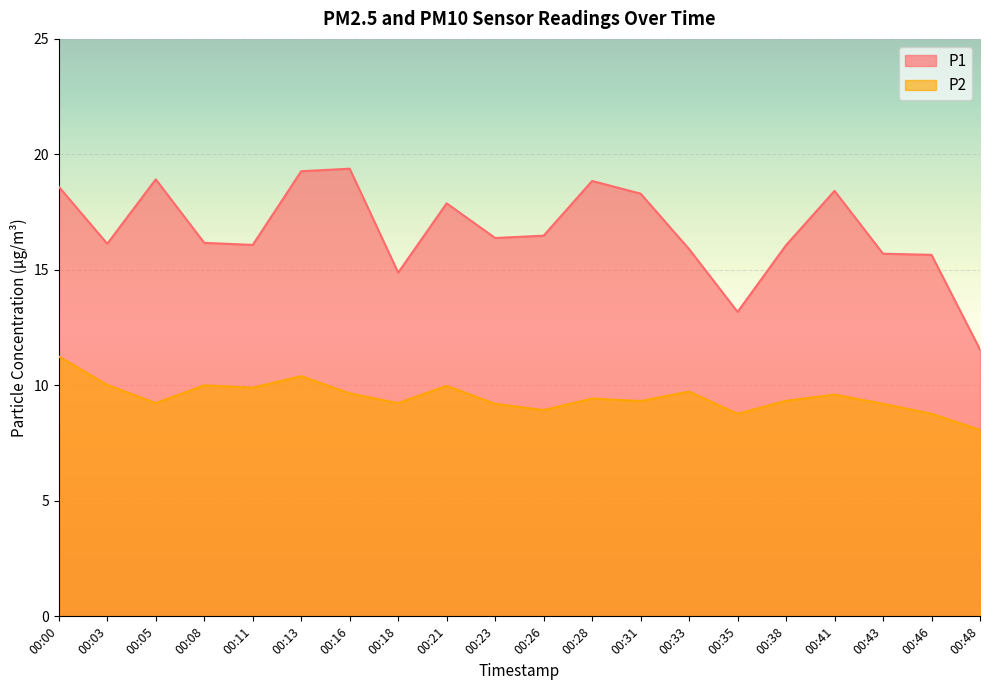

What is the difference between the P2 values at 00:26 and 00:46?

0.2